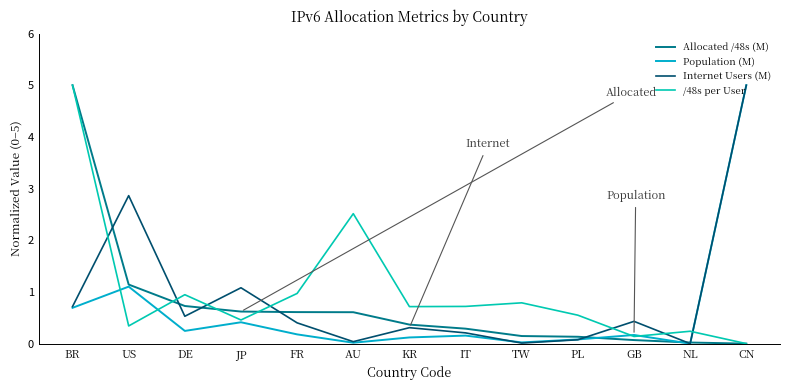

How many times do Internet Users (M) and Allocated /48s (M) cross each other?

7